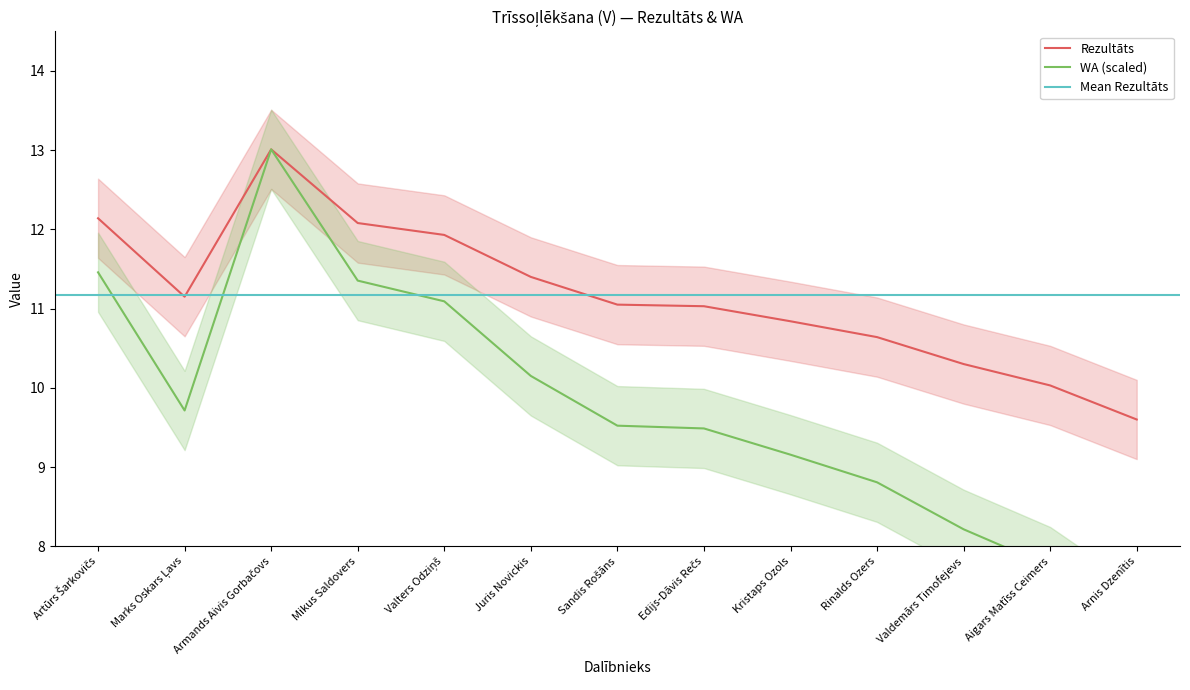

True or false: Rezultāts and WA cross at least once.

False